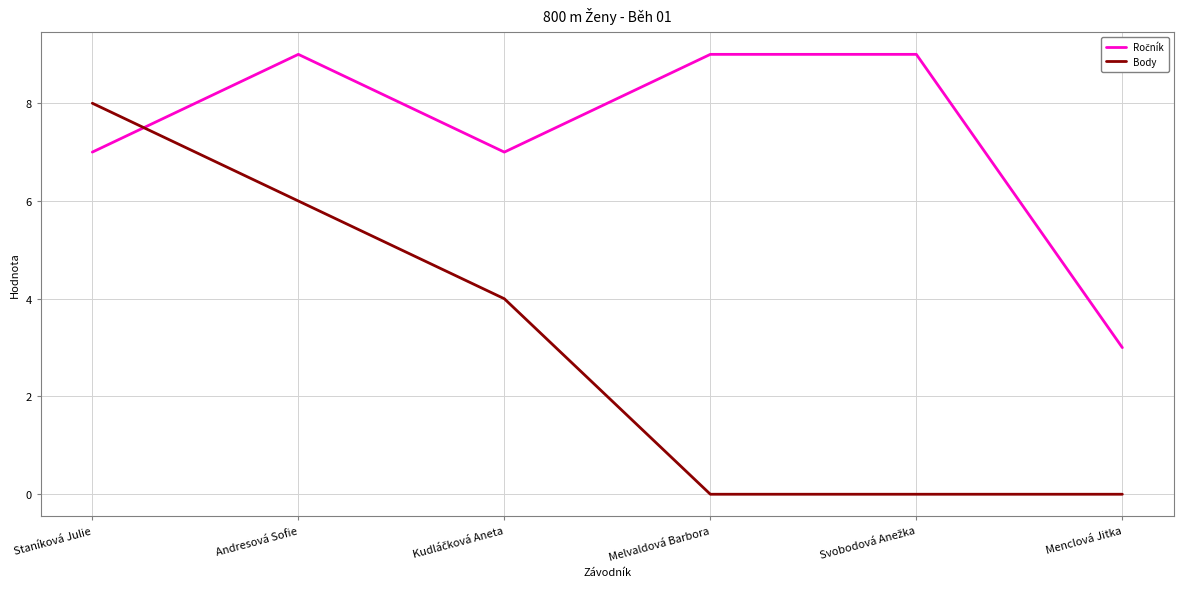

Does the chart have visible grid lines?

Yes